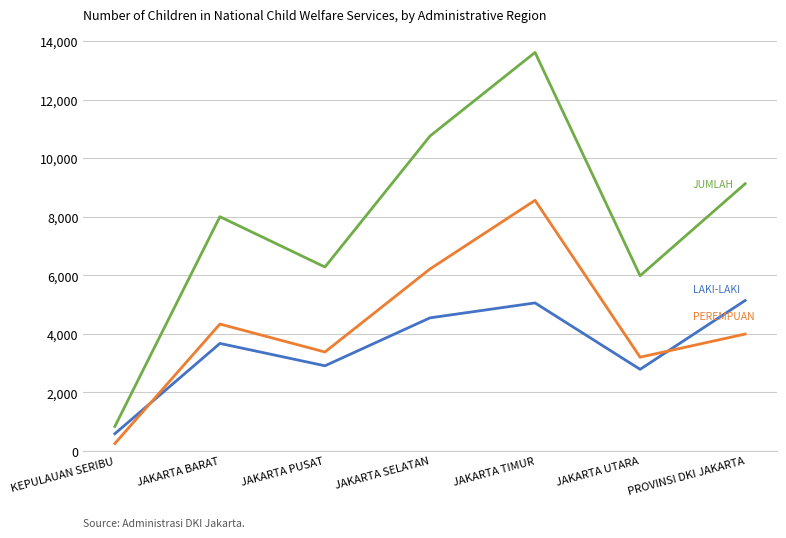

Reading right to left, transcribe all the data shown in this chart.

LAKI-LAKI: PROVINSI DKI JAKARTA=5136	JAKARTA UTARA=2783	JAKARTA TIMUR=5052	JAKARTA SELATAN=4542	JAKARTA PUSAT=2904	JAKARTA BARAT=3668	KEPULAUAN SERIBU=583
PEREMPUAN: PROVINSI DKI JAKARTA=3988	JAKARTA UTARA=3198	JAKARTA TIMUR=8558	JAKARTA SELATAN=6212	JAKARTA PUSAT=3375	JAKARTA BARAT=4330	KEPULAUAN SERIBU=248
JUMLAH: PROVINSI DKI JAKARTA=9124	JAKARTA UTARA=5981	JAKARTA TIMUR=13610	JAKARTA SELATAN=10754	JAKARTA PUSAT=6279	JAKARTA BARAT=7998	KEPULAUAN SERIBU=831